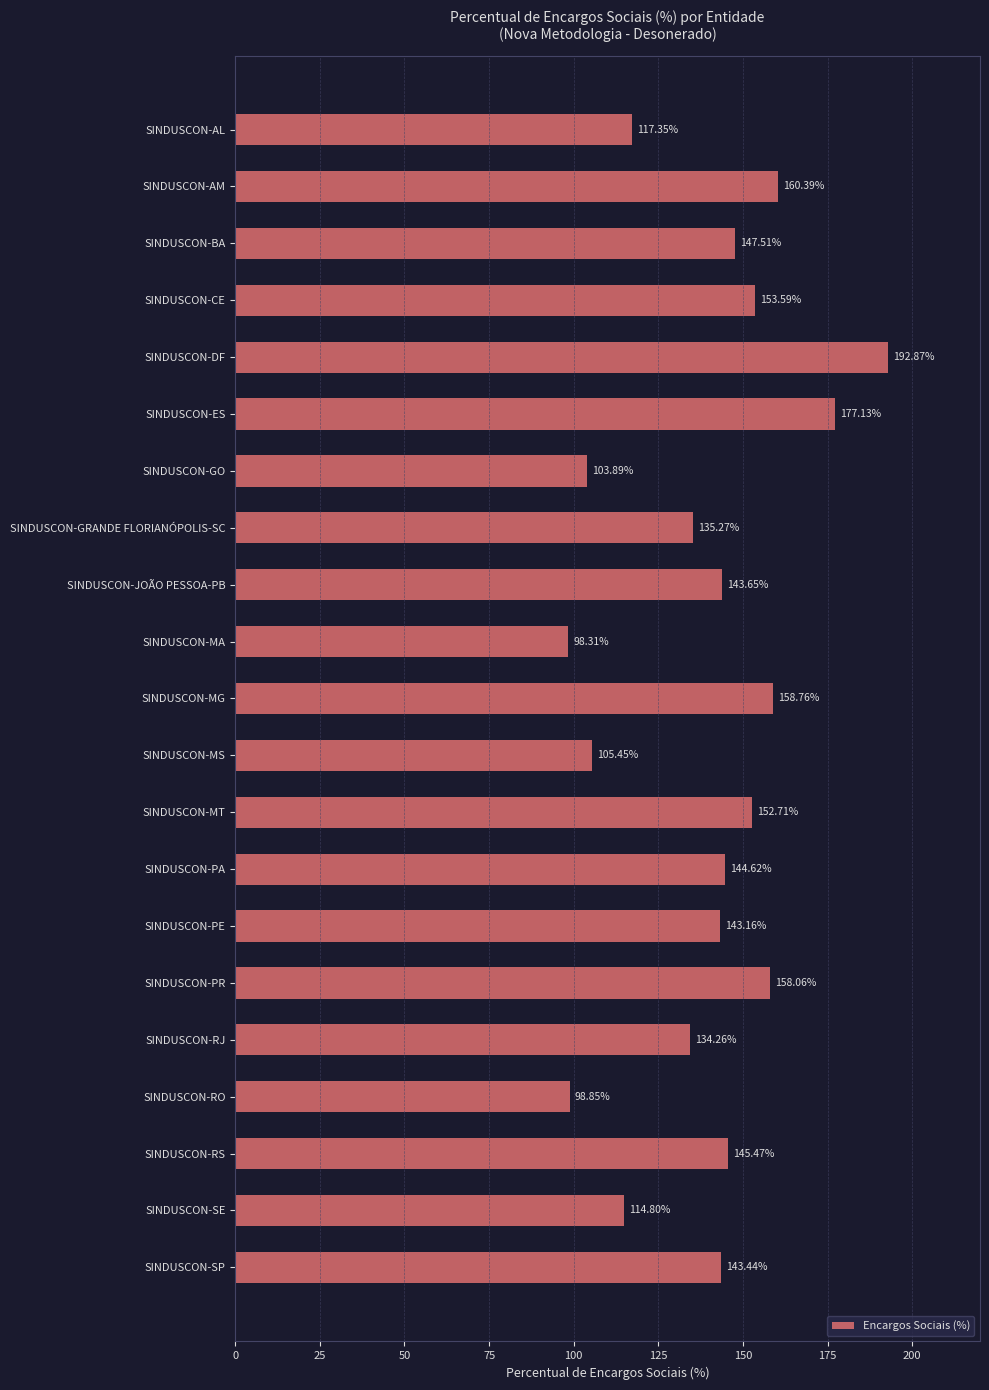

Where is the data nearest to the value 145?

SINDUSCON-PA